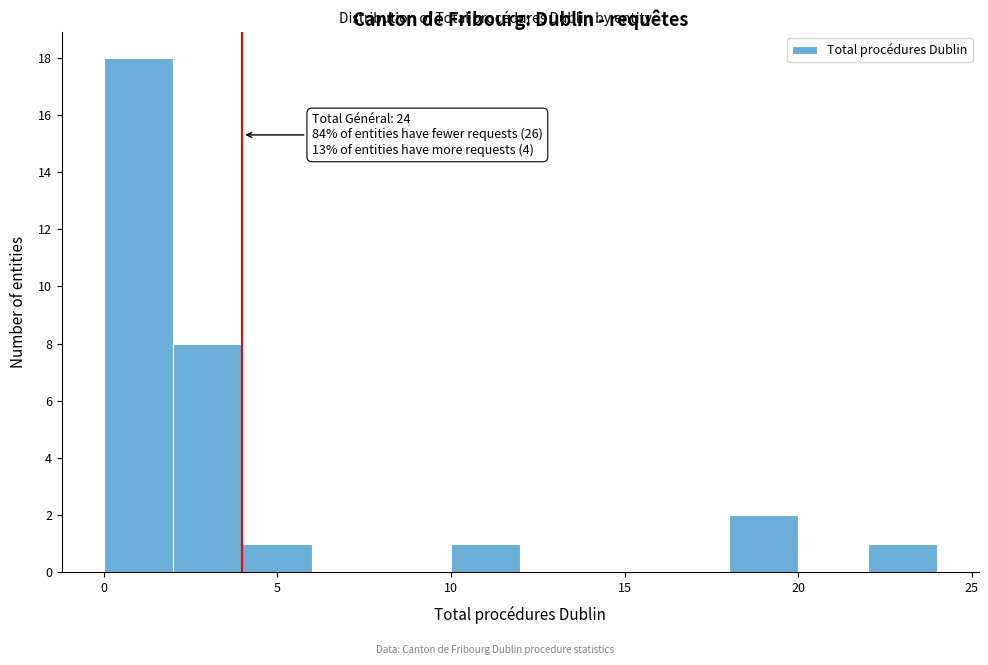

Over which range of the x-axis is the bar tallest?

0 to 2